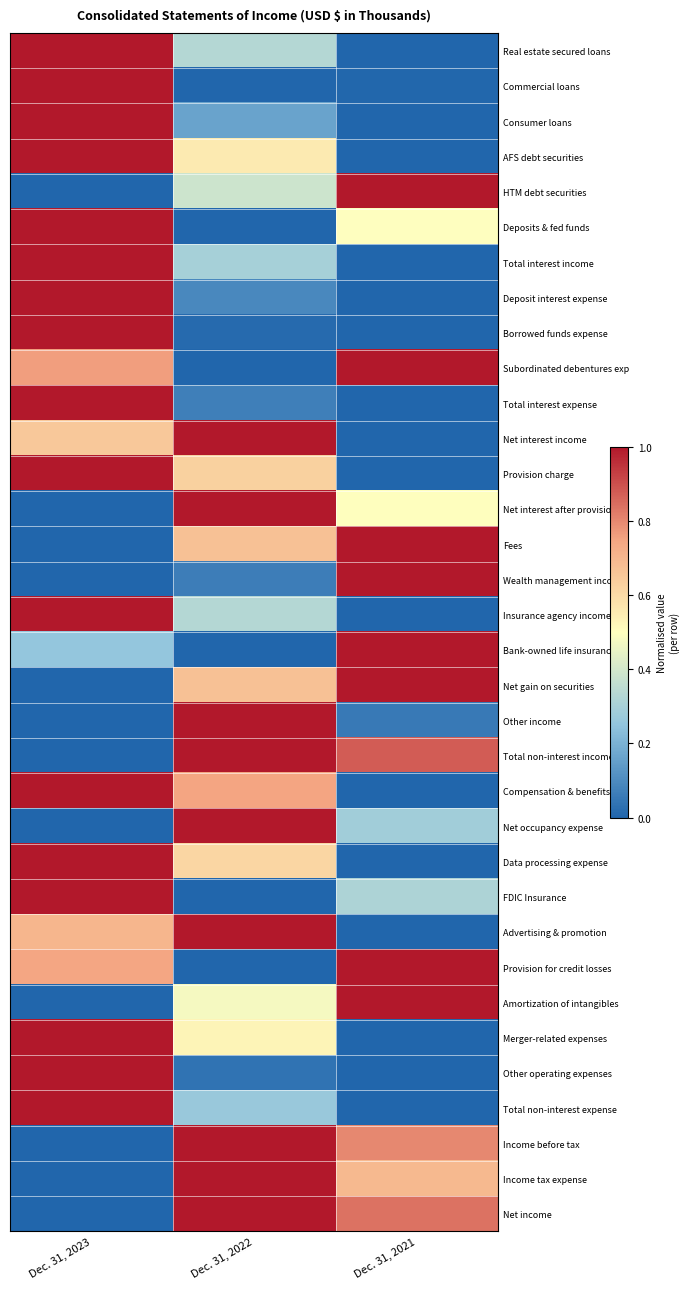

Reading left to right, extract all data points from this chart.

Real estate secured loans: Dec. 31, 2023=1.0	Dec. 31, 2022=0.3	Dec. 31, 2021=0.0
Commercial loans: Dec. 31, 2023=1.0	Dec. 31, 2022=0.0	Dec. 31, 2021=0.0
Consumer loans: Dec. 31, 2023=1.0	Dec. 31, 2022=0.2	Dec. 31, 2021=0.0
AFS debt securities: Dec. 31, 2023=1.0	Dec. 31, 2022=0.6	Dec. 31, 2021=0.0
HTM debt securities: Dec. 31, 2023=0.0	Dec. 31, 2022=0.4	Dec. 31, 2021=1.0
Deposits & fed funds: Dec. 31, 2023=1.0	Dec. 31, 2022=0.0	Dec. 31, 2021=0.5
Total interest income: Dec. 31, 2023=1.0	Dec. 31, 2022=0.3	Dec. 31, 2021=0.0
Deposit interest expense: Dec. 31, 2023=1.0	Dec. 31, 2022=0.1	Dec. 31, 2021=0.0
Borrowed funds expense: Dec. 31, 2023=1.0	Dec. 31, 2022=0.0	Dec. 31, 2021=0.0
Subordinated debentures exp: Dec. 31, 2023=0.8	Dec. 31, 2022=0.0	Dec. 31, 2021=1.0
Total interest expense: Dec. 31, 2023=1.0	Dec. 31, 2022=0.1	Dec. 31, 2021=0.0
Net interest income: Dec. 31, 2023=0.6	Dec. 31, 2022=1.0	Dec. 31, 2021=0.0
Provision charge: Dec. 31, 2023=1.0	Dec. 31, 2022=0.6	Dec. 31, 2021=0.0
Net interest after provision: Dec. 31, 2023=0.0	Dec. 31, 2022=1.0	Dec. 31, 2021=0.5
Fees: Dec. 31, 2023=0.0	Dec. 31, 2022=0.7	Dec. 31, 2021=1.0
Wealth management income: Dec. 31, 2023=0.0	Dec. 31, 2022=0.1	Dec. 31, 2021=1.0
Insurance agency income: Dec. 31, 2023=1.0	Dec. 31, 2022=0.3	Dec. 31, 2021=0.0
Bank-owned life insurance: Dec. 31, 2023=0.3	Dec. 31, 2022=0.0	Dec. 31, 2021=1.0
Net gain on securities: Dec. 31, 2023=0.0	Dec. 31, 2022=0.7	Dec. 31, 2021=1.0
Other income: Dec. 31, 2023=0.0	Dec. 31, 2022=1.0	Dec. 31, 2021=0.1
Total non-interest income: Dec. 31, 2023=0.0	Dec. 31, 2022=1.0	Dec. 31, 2021=0.9
Compensation & benefits: Dec. 31, 2023=1.0	Dec. 31, 2022=0.7	Dec. 31, 2021=0.0
Net occupancy expense: Dec. 31, 2023=0.0	Dec. 31, 2022=1.0	Dec. 31, 2021=0.3
Data processing expense: Dec. 31, 2023=1.0	Dec. 31, 2022=0.6	Dec. 31, 2021=0.0
FDIC Insurance: Dec. 31, 2023=1.0	Dec. 31, 2022=0.0	Dec. 31, 2021=0.3
Advertising & promotion: Dec. 31, 2023=0.7	Dec. 31, 2022=1.0	Dec. 31, 2021=0.0
Provision for credit losses: Dec. 31, 2023=0.7	Dec. 31, 2022=0.0	Dec. 31, 2021=1.0
Amortization of intangibles: Dec. 31, 2023=0.0	Dec. 31, 2022=0.5	Dec. 31, 2021=1.0
Merger-related expenses: Dec. 31, 2023=1.0	Dec. 31, 2022=0.5	Dec. 31, 2021=0.0
Other operating expenses: Dec. 31, 2023=1.0	Dec. 31, 2022=0.0	Dec. 31, 2021=0.0
Total non-interest expense: Dec. 31, 2023=1.0	Dec. 31, 2022=0.3	Dec. 31, 2021=0.0
Income before tax: Dec. 31, 2023=0.0	Dec. 31, 2022=1.0	Dec. 31, 2021=0.8
Income tax expense: Dec. 31, 2023=0.0	Dec. 31, 2022=1.0	Dec. 31, 2021=0.7
Net income: Dec. 31, 2023=0.0	Dec. 31, 2022=1.0	Dec. 31, 2021=0.8